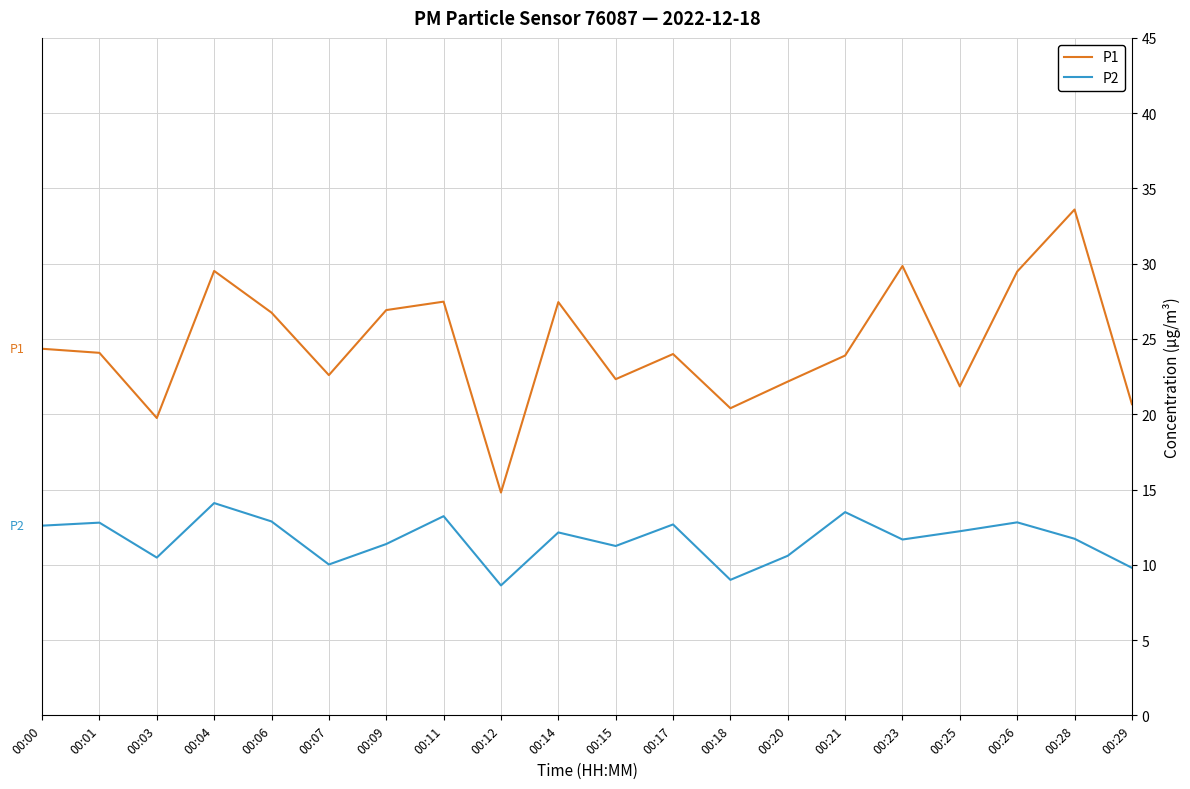

In P2, how many points are lower than both neighbors (excluding endpoints)?

6